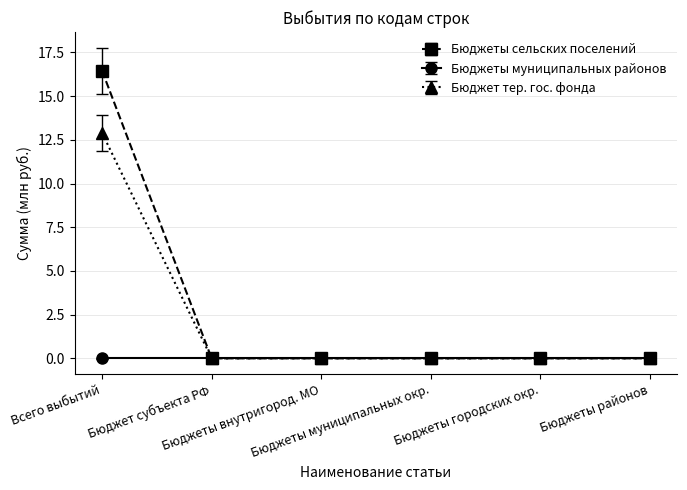

Rank the series by their average value, from highest to lowest.

Бюджеты сельских поселений, Бюджет тер. гос. фонда, Бюджеты муниципальных районов